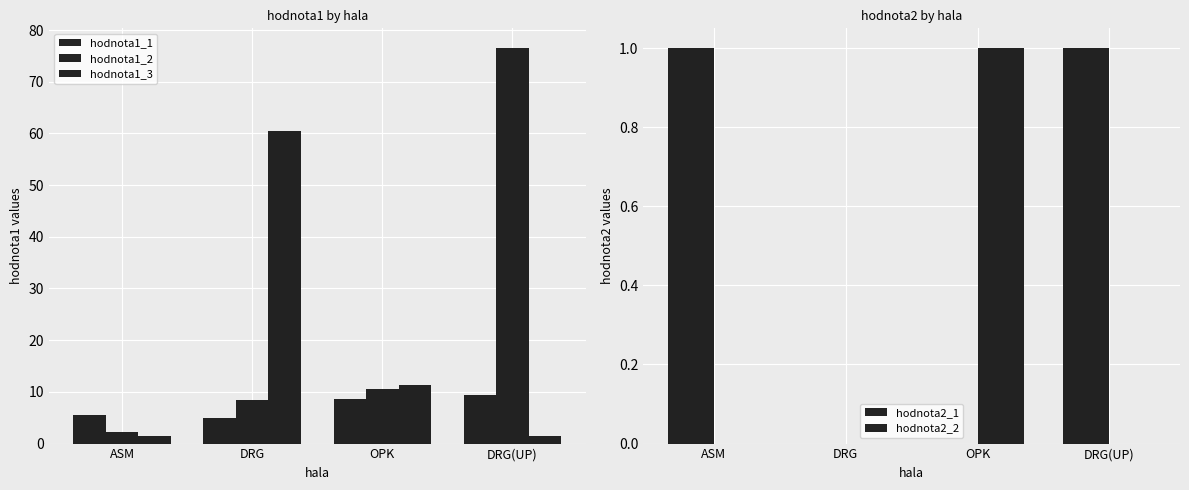

Where does the hodnota1_2 series first go above 10?

OPK